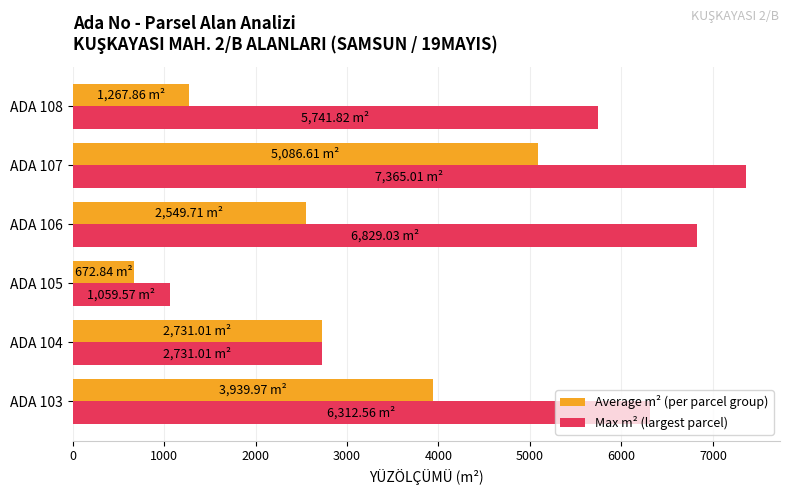

How many series are shown in this chart?

2